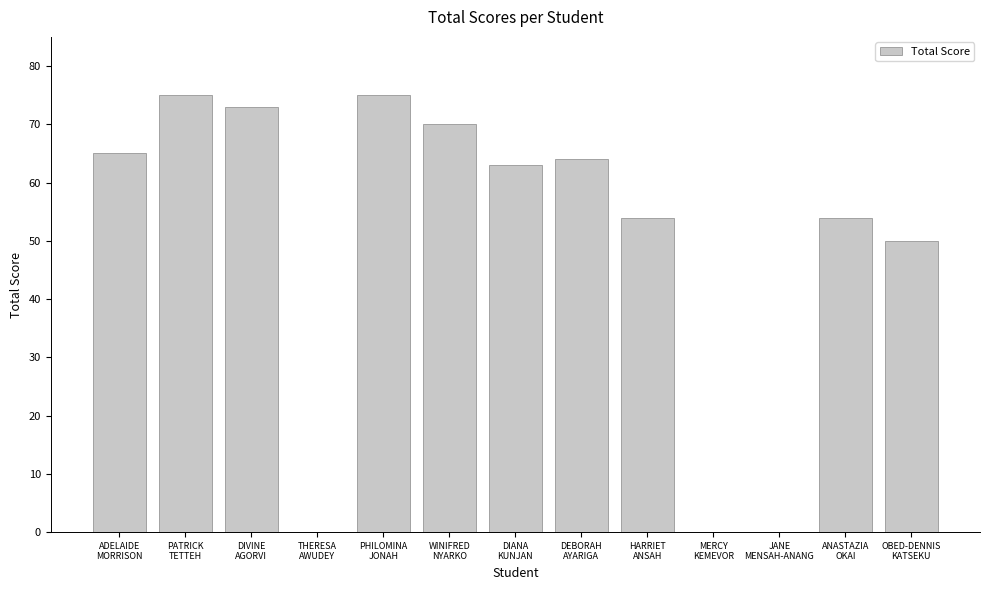

Reading left to right, list all the values displayed in this chart.

65	75	73	0	75	70	63	64	54	0	0	54	50